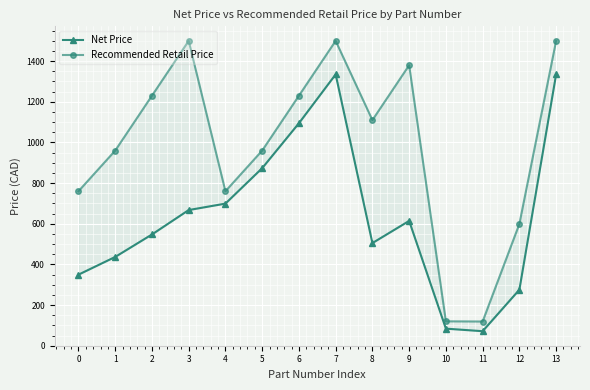

True or false: Net Price and Recommended Retail Price cross at least once.

False